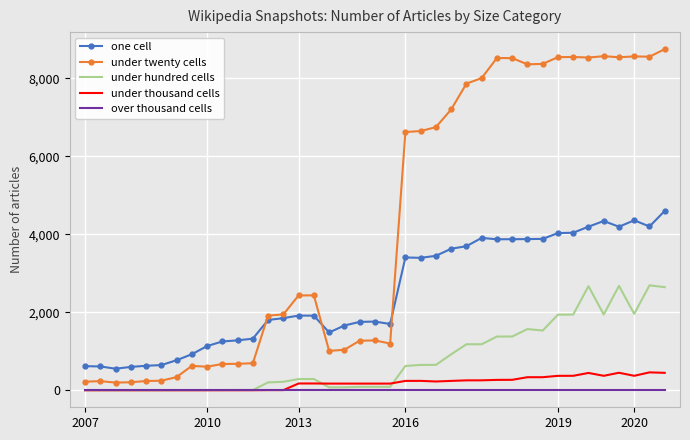

What are all the series names shown in the legend?

one cell, under twenty cells, under hundred cells, under thousand cells, over thousand cells